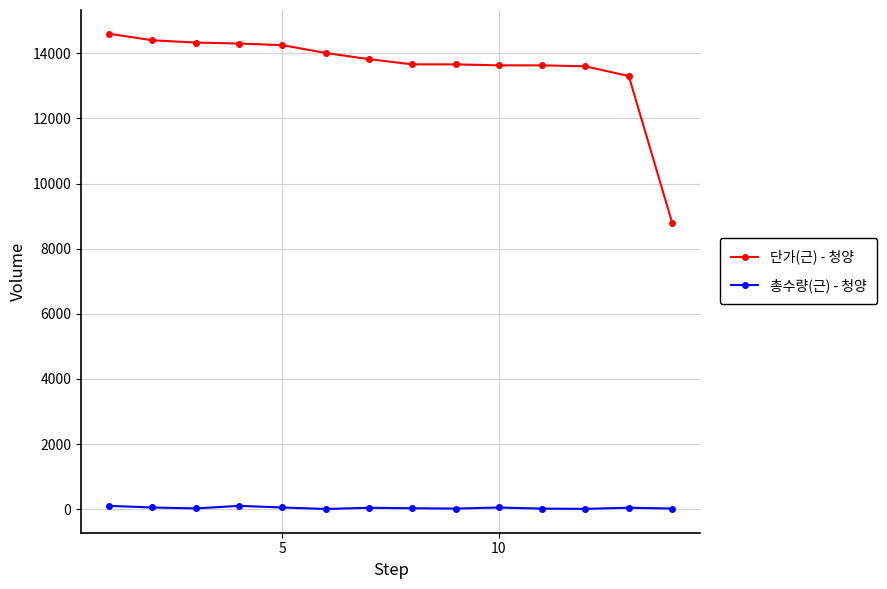

True or false: 단가(근) - 청양 and 총수량(근) - 청양 intersect in this chart.

False